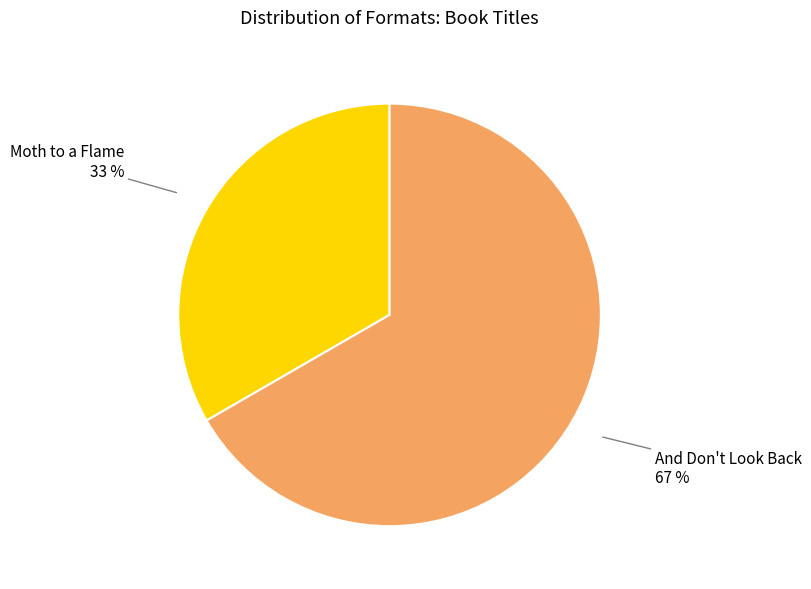

Does any single category account for the majority?

Yes